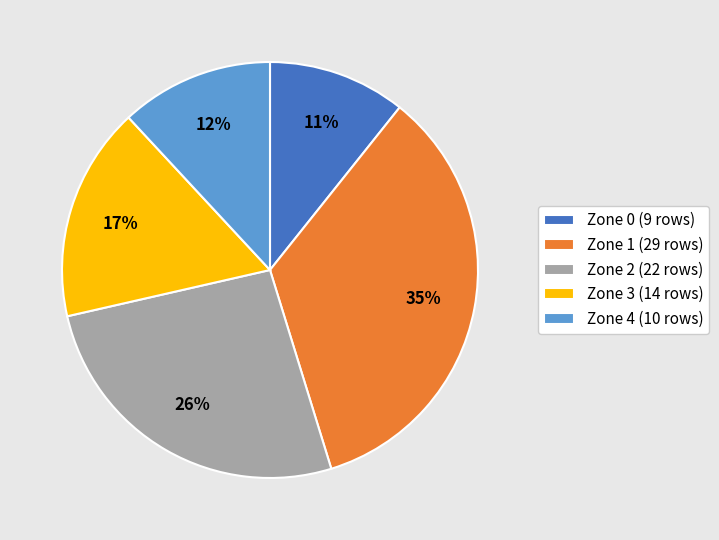

Is there a majority slice in this chart?

No